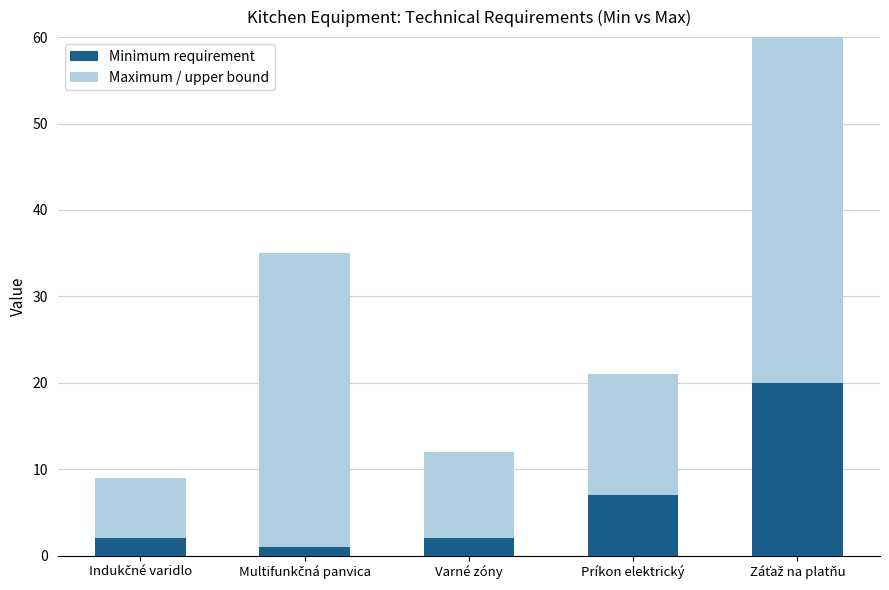

What is the difference between the second highest and minimum values in the Minimum requirement series?

6